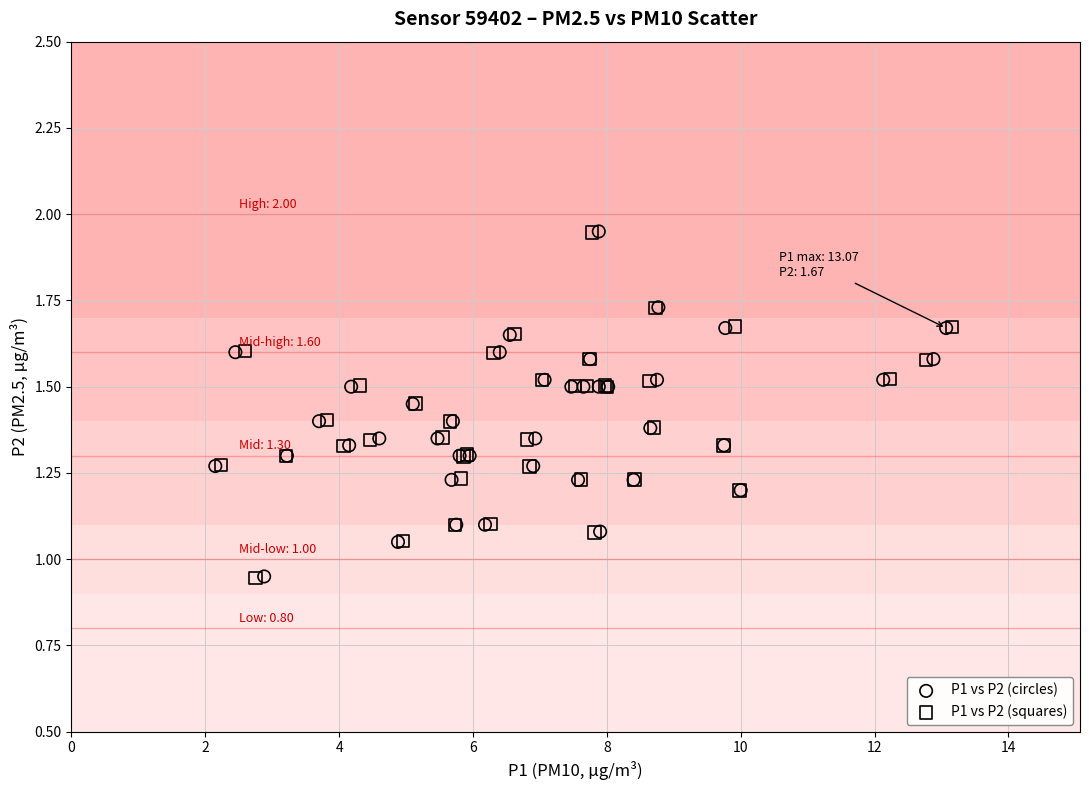

Which series has the largest Y range (max minus min)?

P1 vs P2 (squares)